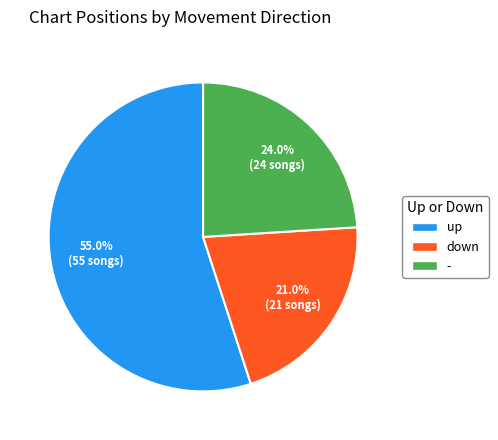

What is the largest slice in the pie chart?

up